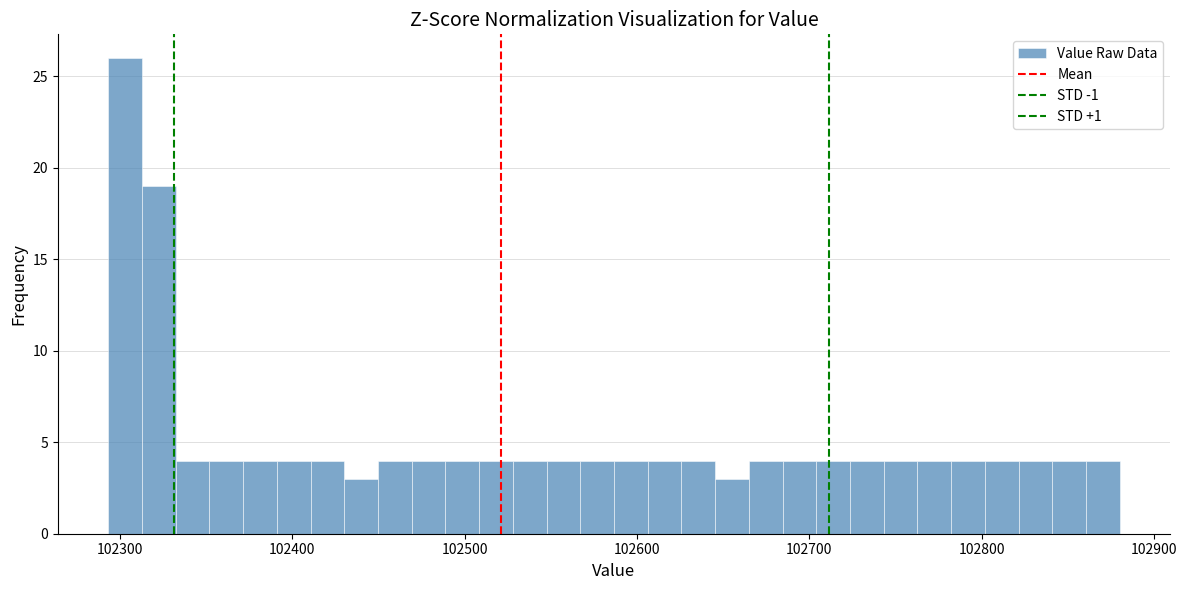

Read against the x-axis, roughly where is the centre of the tallest bar?

102300